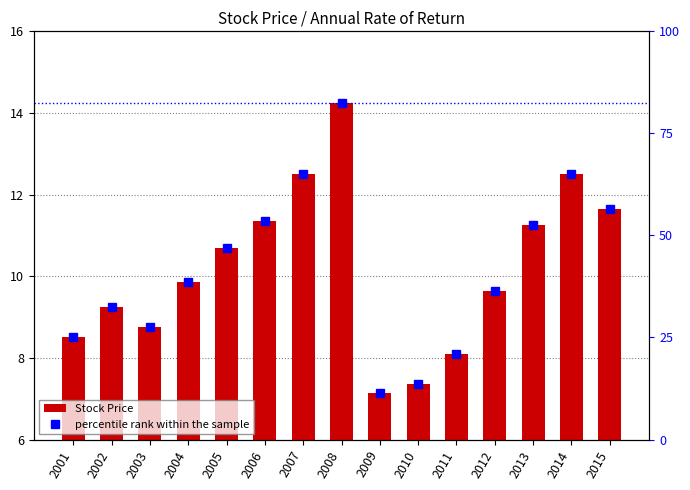

What is the total value across all series at 2005?

57.7